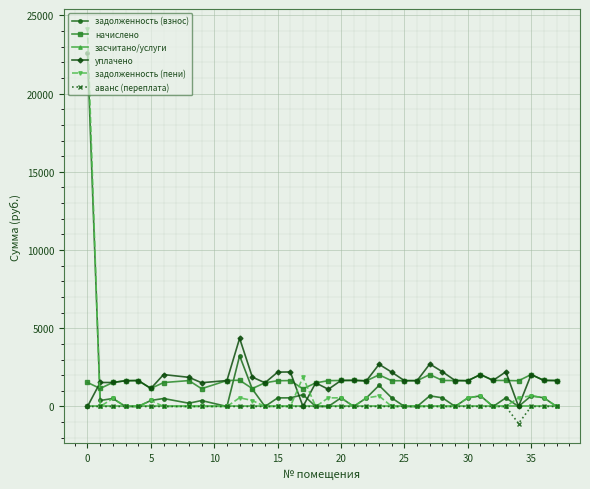

What is the value of the начислено point at the 16th from the left?

1128.2